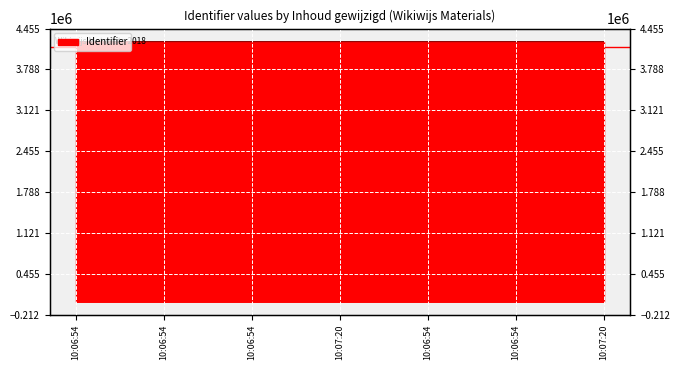

How many lines are shown in the chart?

1